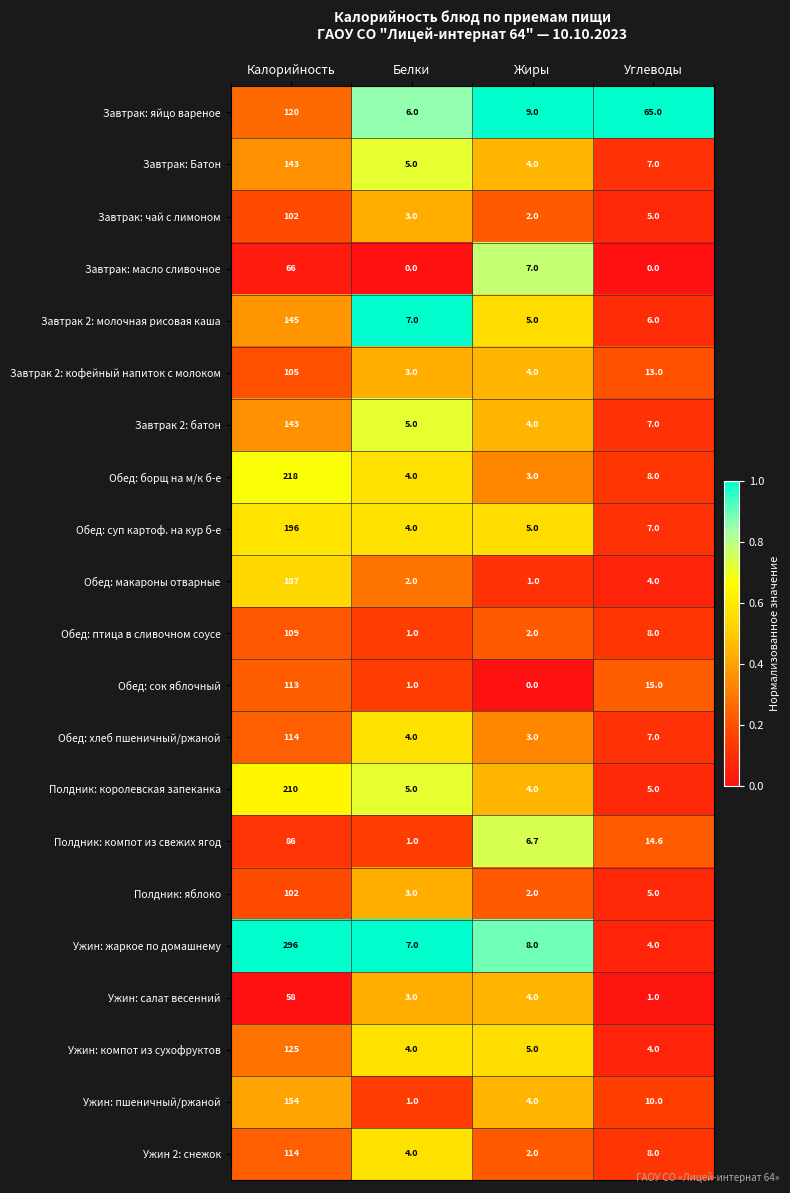

Between Белки and Углеводы, which series saw the biggest shift?

Завтрак: яйцо вареное